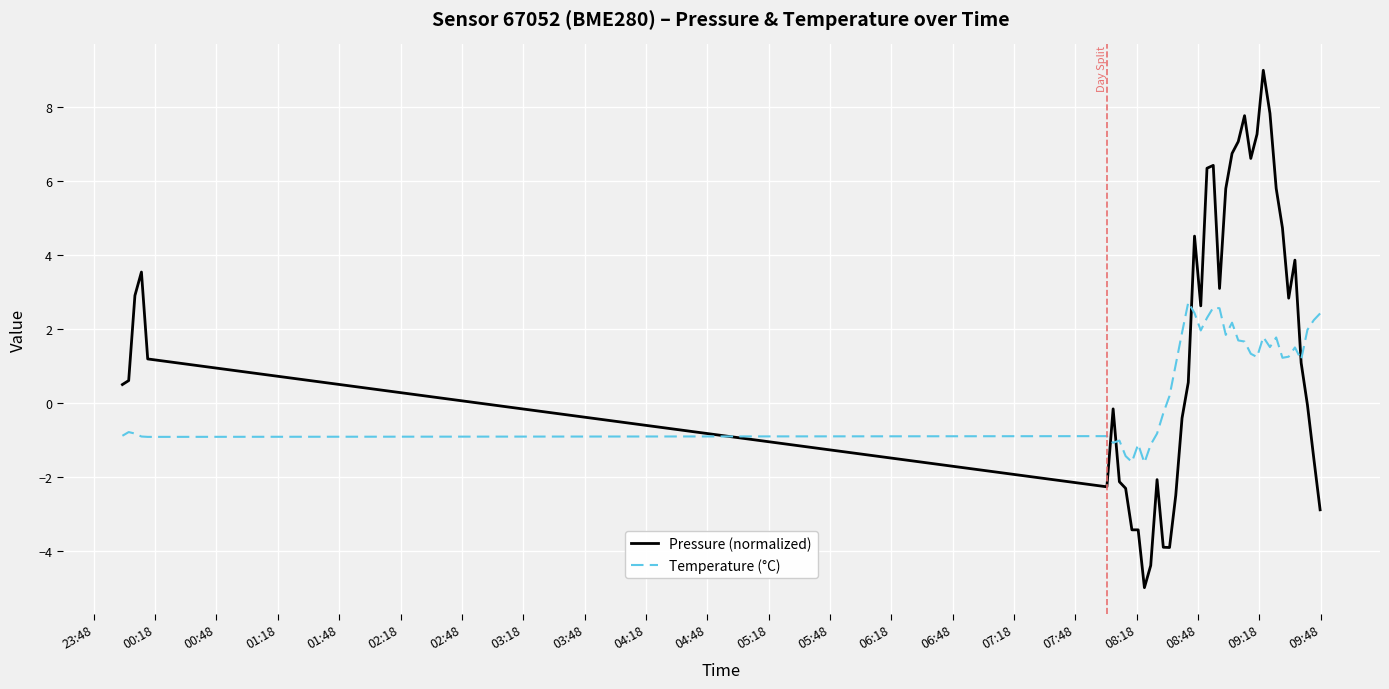

What is the greatest value displayed?

9.0